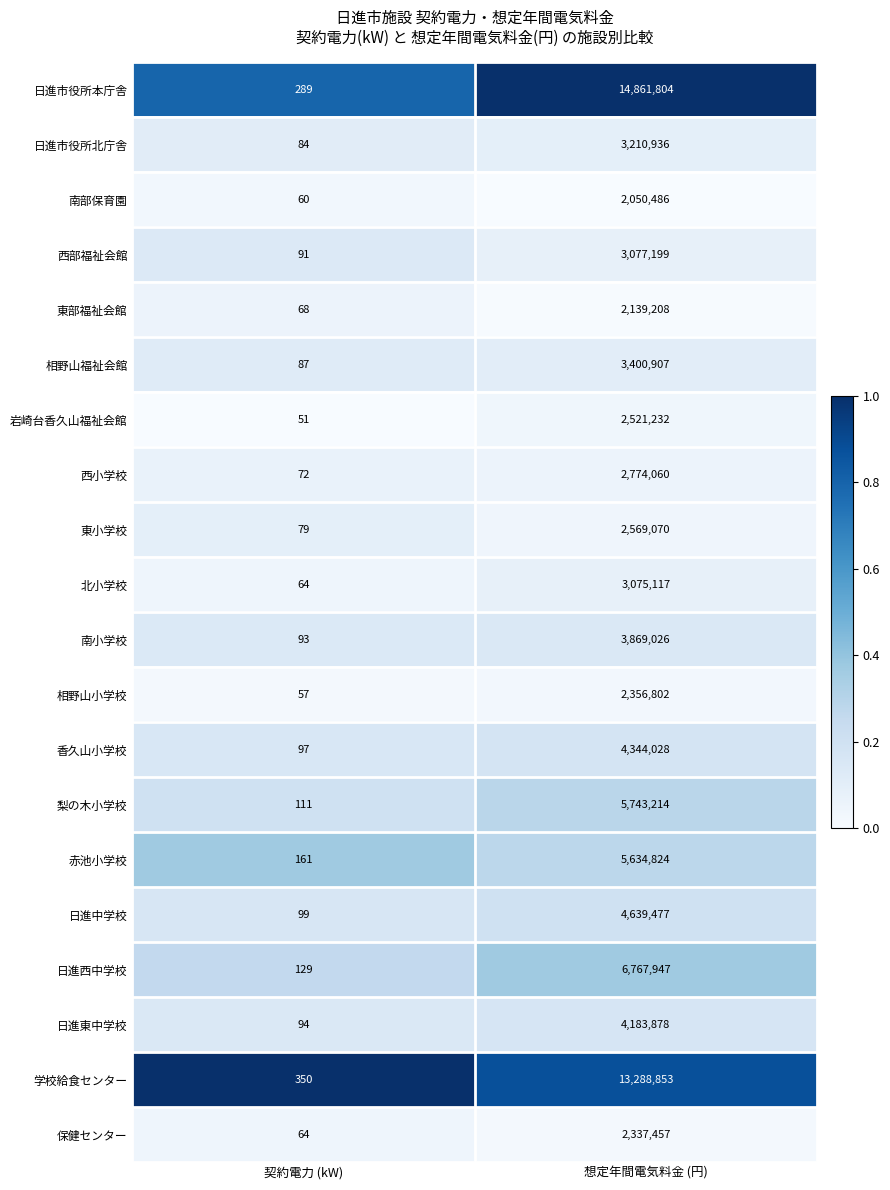

What is the total value across all series at 契約電力 (kW)?

2200